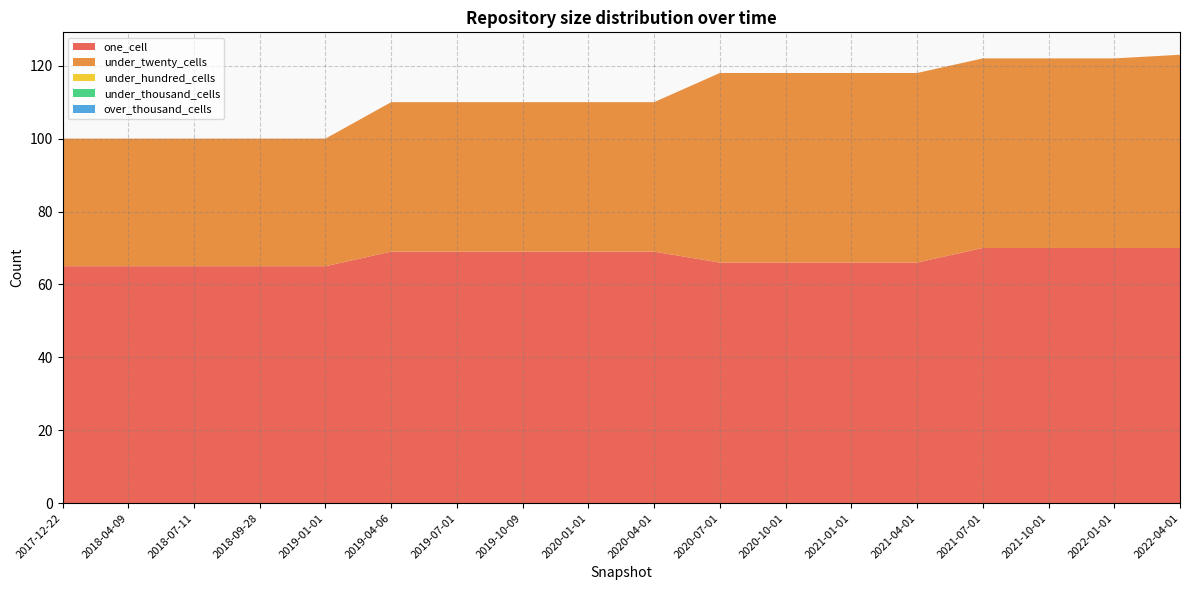

Reading right to left, what are all the values shown in this chart?

one_cell: 70	70	70	70	66	66	66	66	69	69	69	69	69	65	65	65	65	65
under_twenty_cells: 53	52	52	52	52	52	52	52	41	41	41	41	41	35	35	35	35	35
under_hundred_cells: 0	0	0	0	0	0	0	0	0	0	0	0	0	0	0	0	0	0
under_thousand_cells: 0	0	0	0	0	0	0	0	0	0	0	0	0	0	0	0	0	0
over_thousand_cells: 0	0	0	0	0	0	0	0	0	0	0	0	0	0	0	0	0	0